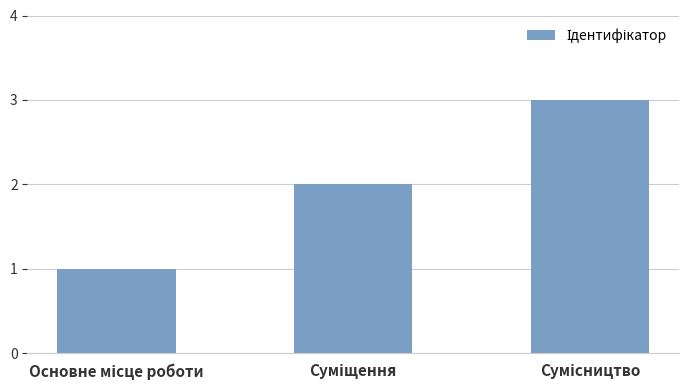

What is the greatest value displayed?

3